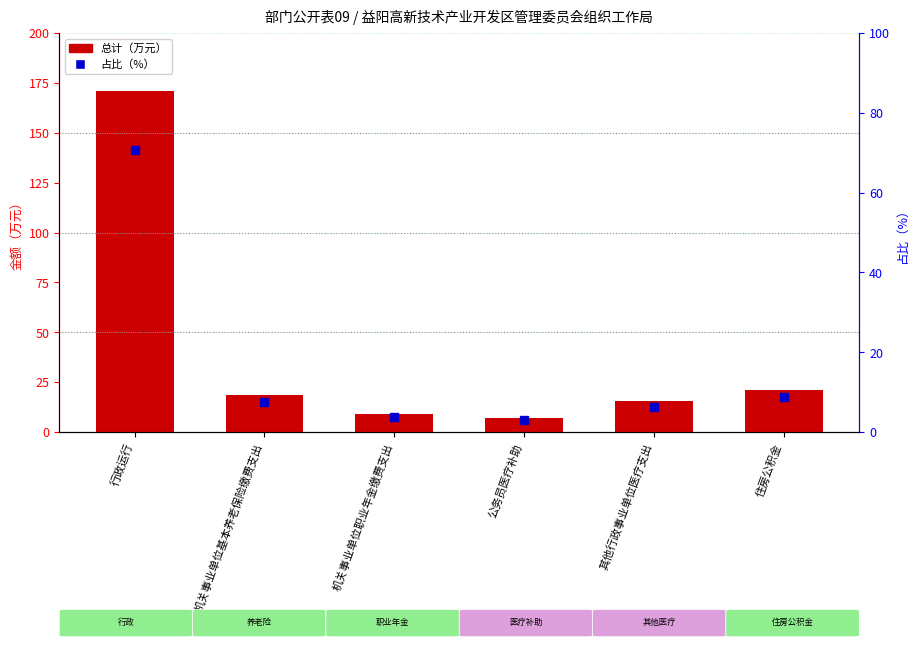

Between 机关事业单位基本养老保险缴费支出 and 机关事业单位职业年金缴费支出, which series saw the biggest shift?

总计（万元）